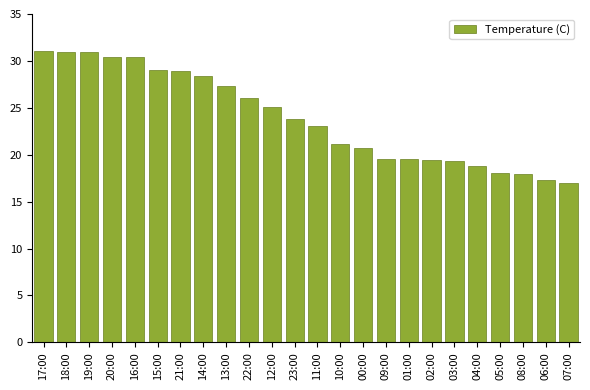

What is the change in value from 17:00 to 04:00?

-12.3